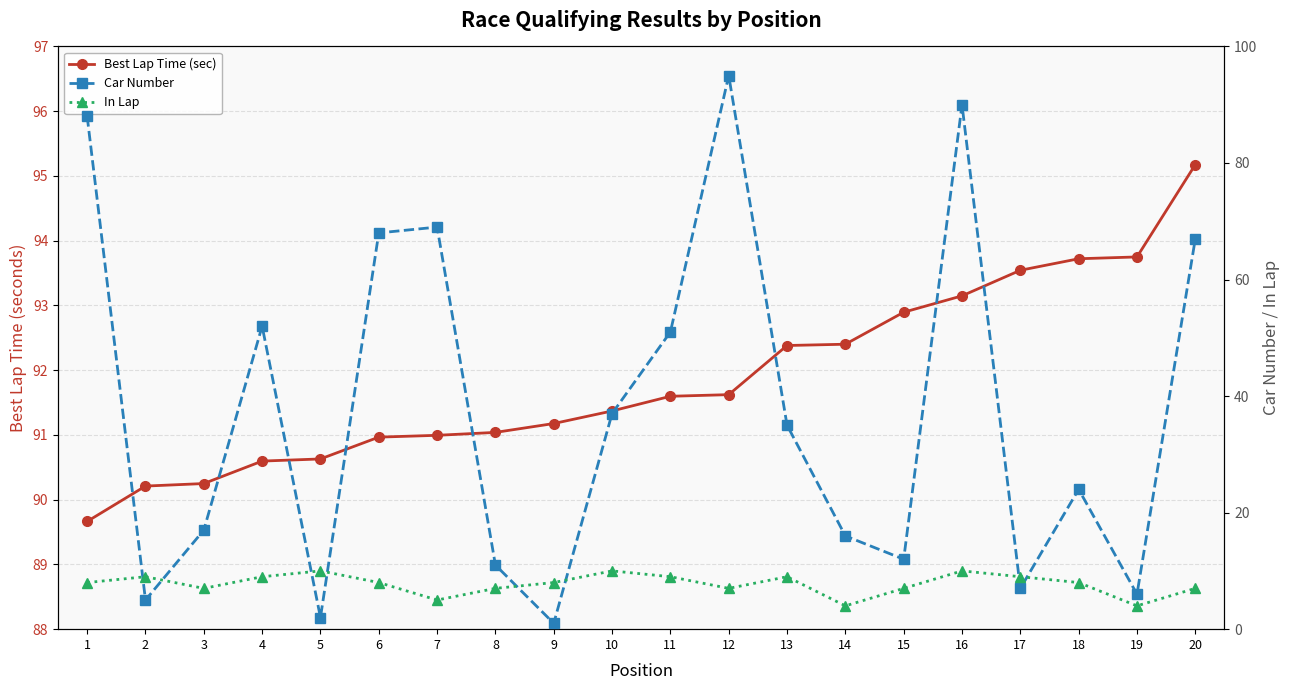

True or false: Best Lap Time (sec) has more than 2 points higher than both neighbors.

False